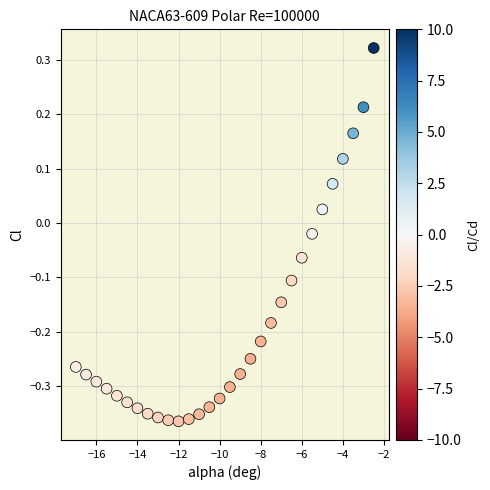

What is the range of Y values (max minus min)?

0.7